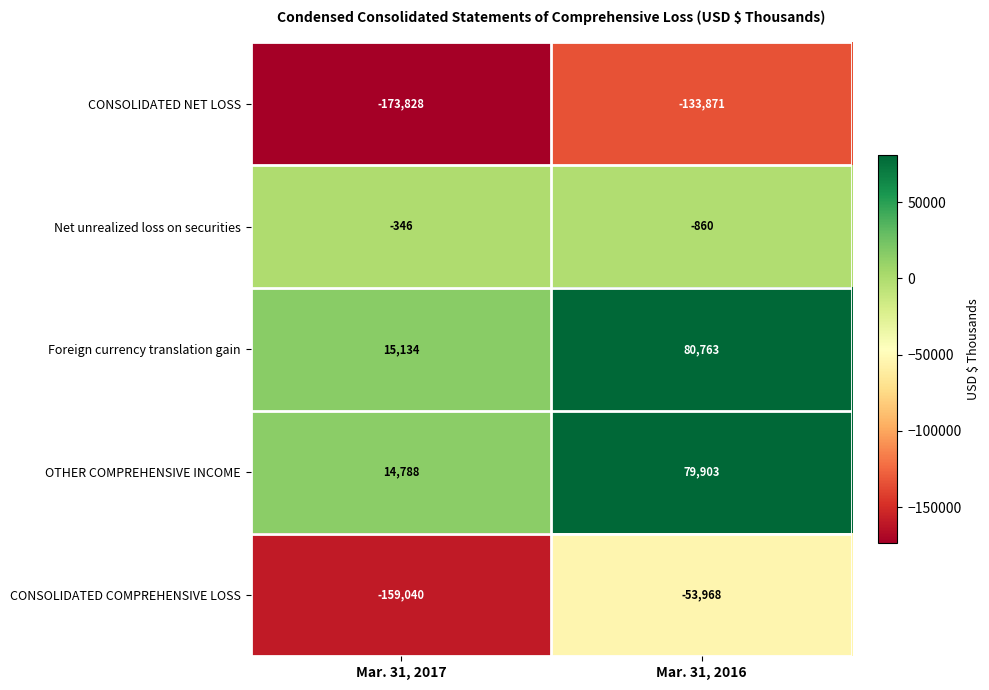

At how many categories does at least one series exceed 44808?

1